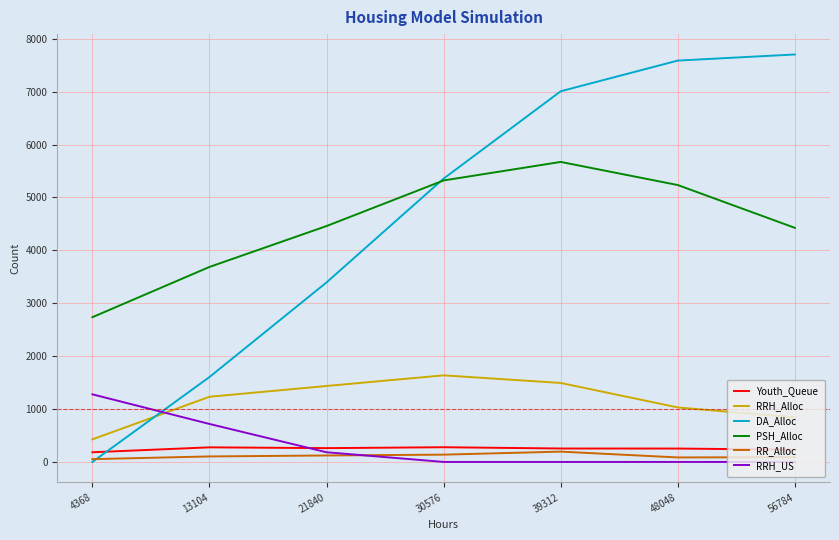

Which series changed the most between 30576 and 56784?

DA_Alloc